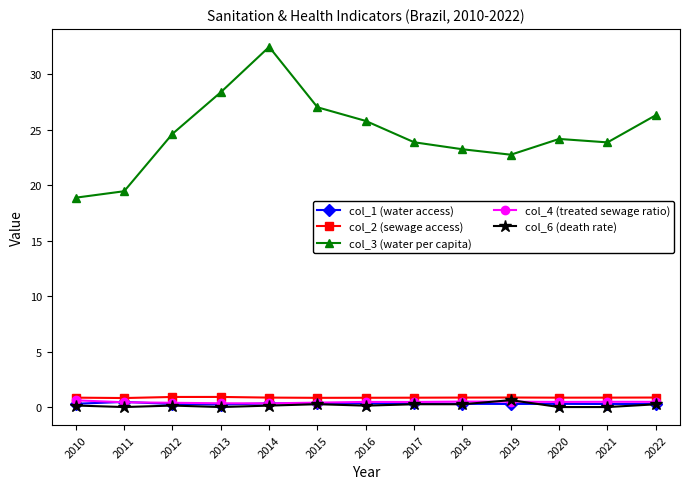

True or false: col_1 (water access) has more than 0 points higher than both neighbors.

True